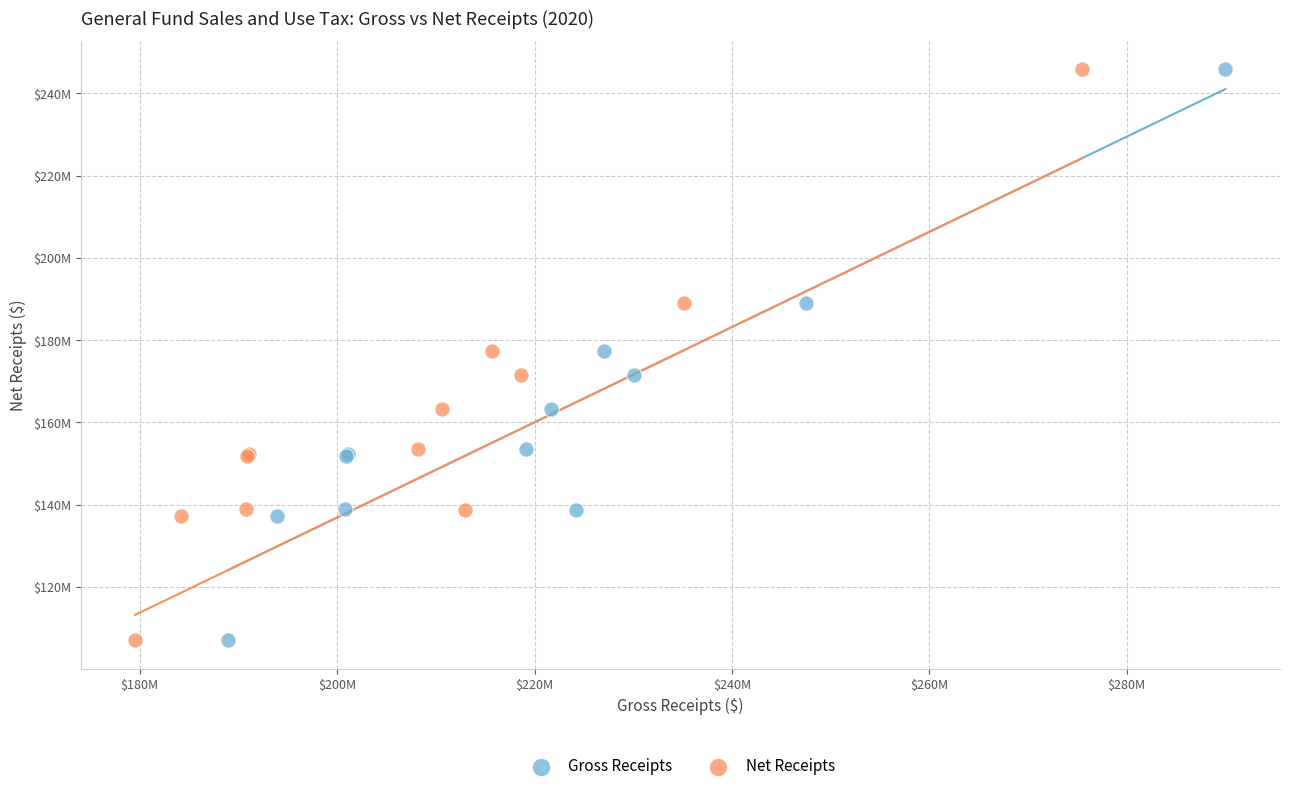

What are all the series names shown in the legend?

Gross Receipts, Net Receipts